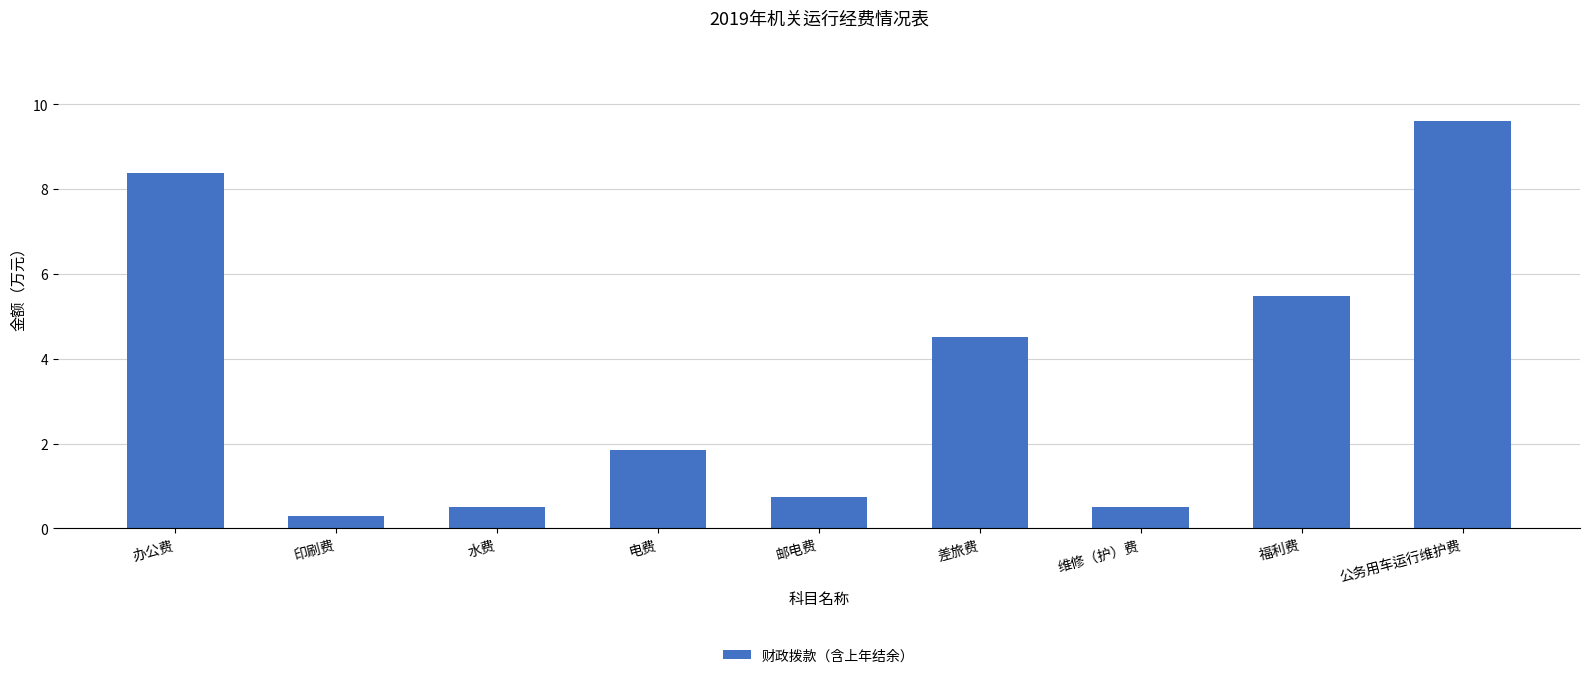

Between 邮电费 and 电费, which is larger?

电费